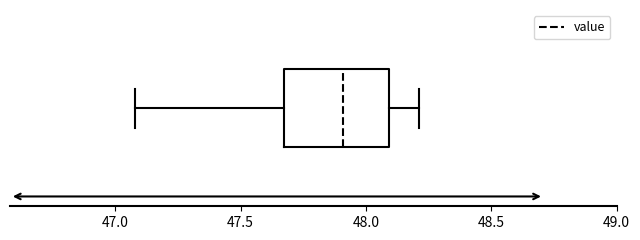

Transcribe this box plot: give where the median line is, the range the box spans, and where the two whiskers end, as read against the x-axis. The values are not printed on the chart, so give them approximately, as read against the axis.

median 47.90, box 47.65 to 48.10, whiskers 47.10 to 48.20